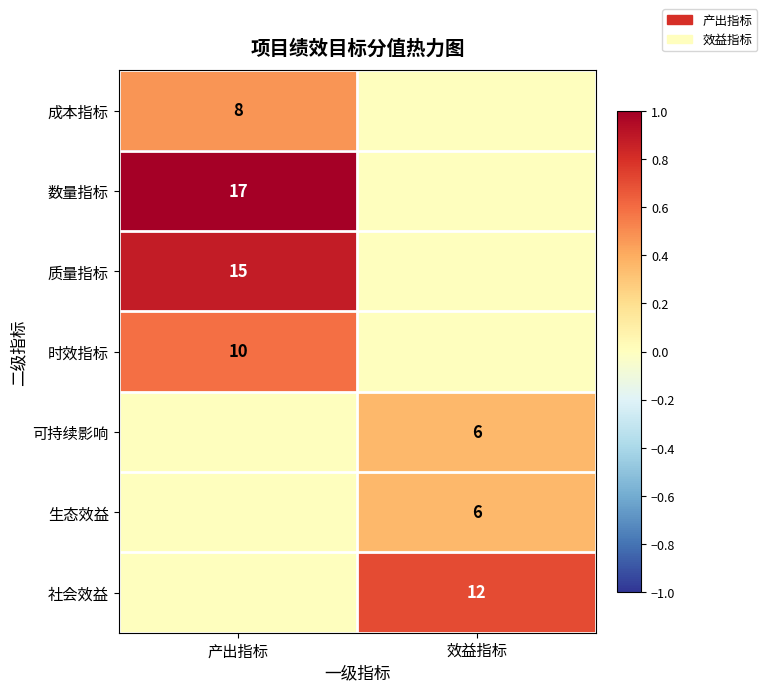

Which has a higher value, 效益指标 or 产出指标?

产出指标